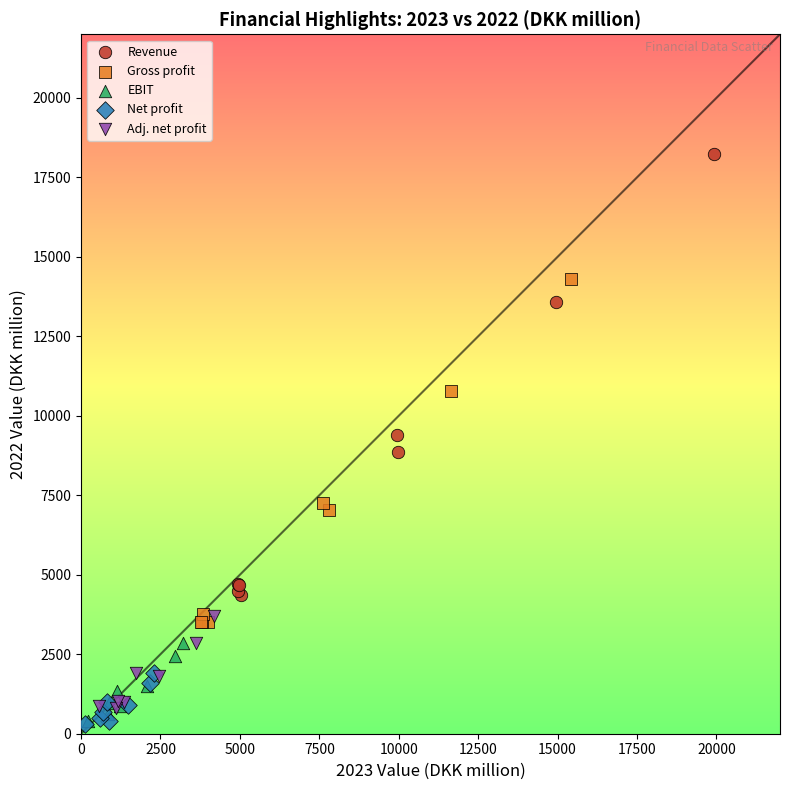

Which series has the largest Y range (max minus min)?

Revenue